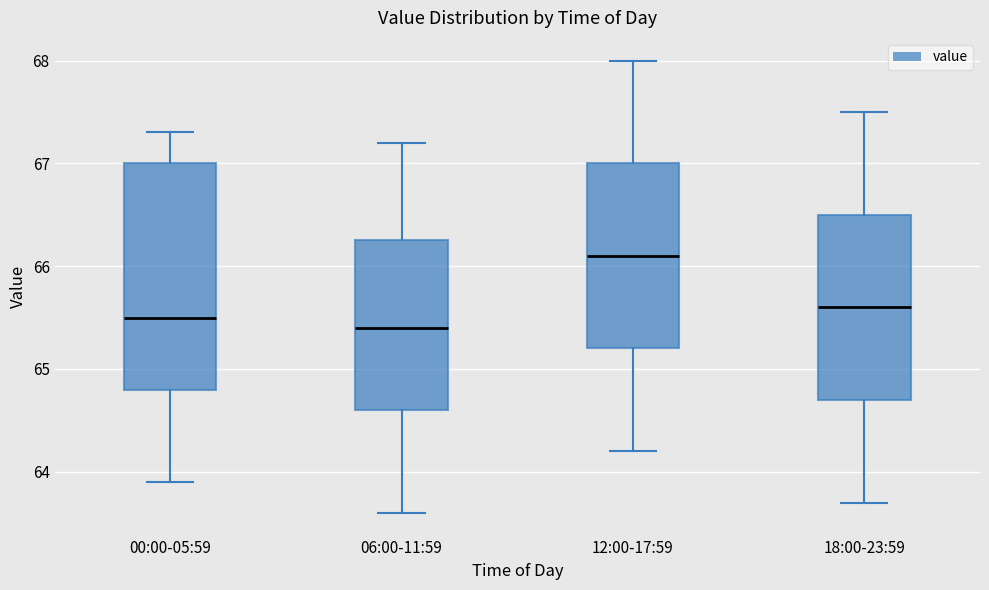

Reading left to right, transcribe this box plot: for each box, give where its median line is, the range the box spans, and where its two whiskers end, as read against the y-axis. The values are not printed on the chart, so give them approximately, as read against the axis.

00:00-05:59: median 65.5, box 64.8 to 67.0, whiskers 63.9 to 67.3
06:00-11:59: median 65.4, box 64.6 to 66.3, whiskers 63.6 to 67.2
12:00-17:59: median 66.1, box 65.2 to 67.0, whiskers 64.2 to 68.0
18:00-23:59: median 65.6, box 64.7 to 66.5, whiskers 63.7 to 67.5